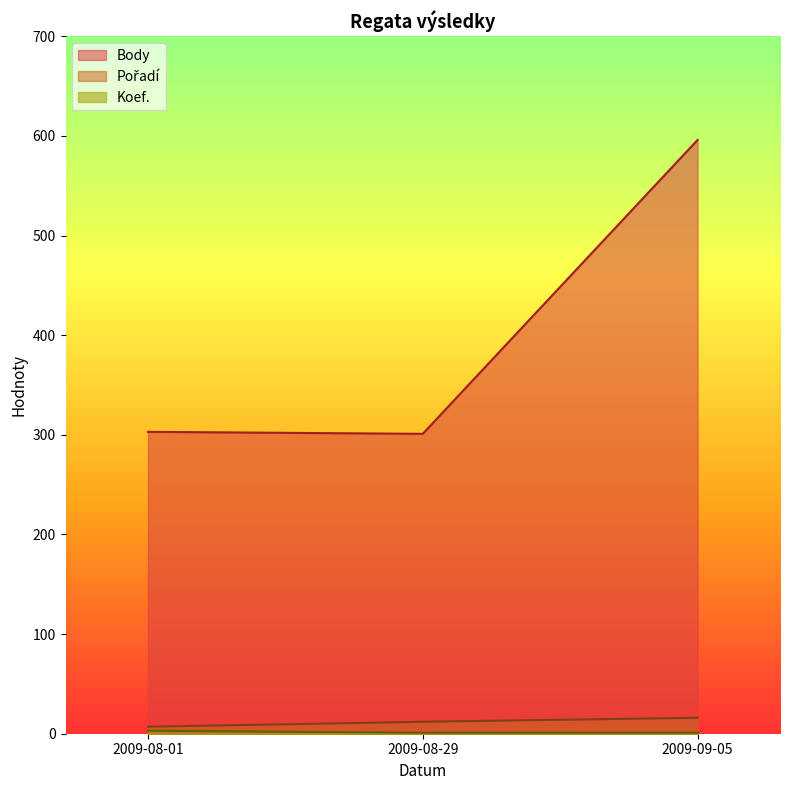

Which series changed the most between 2009-08-01 and 2009-09-05?

Body